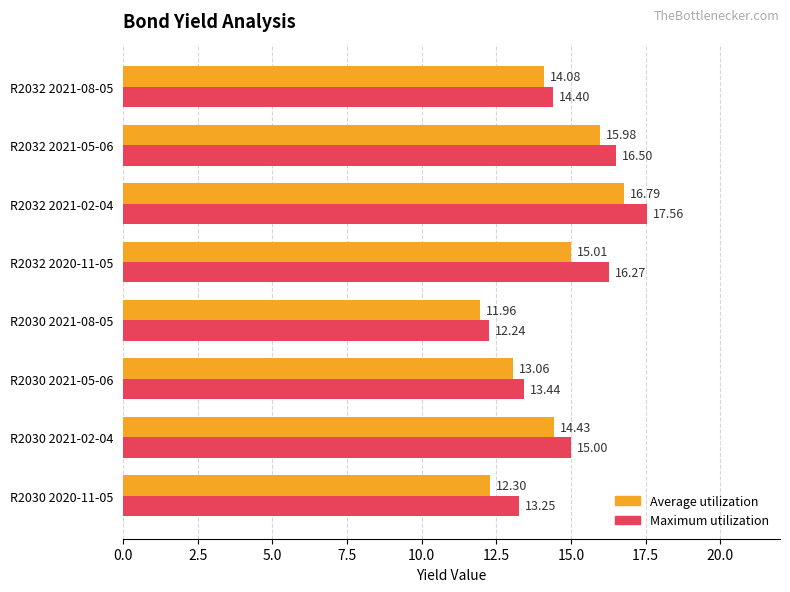

Where is Maximum utilization nearest to the value 14?

R2032 2021-08-05